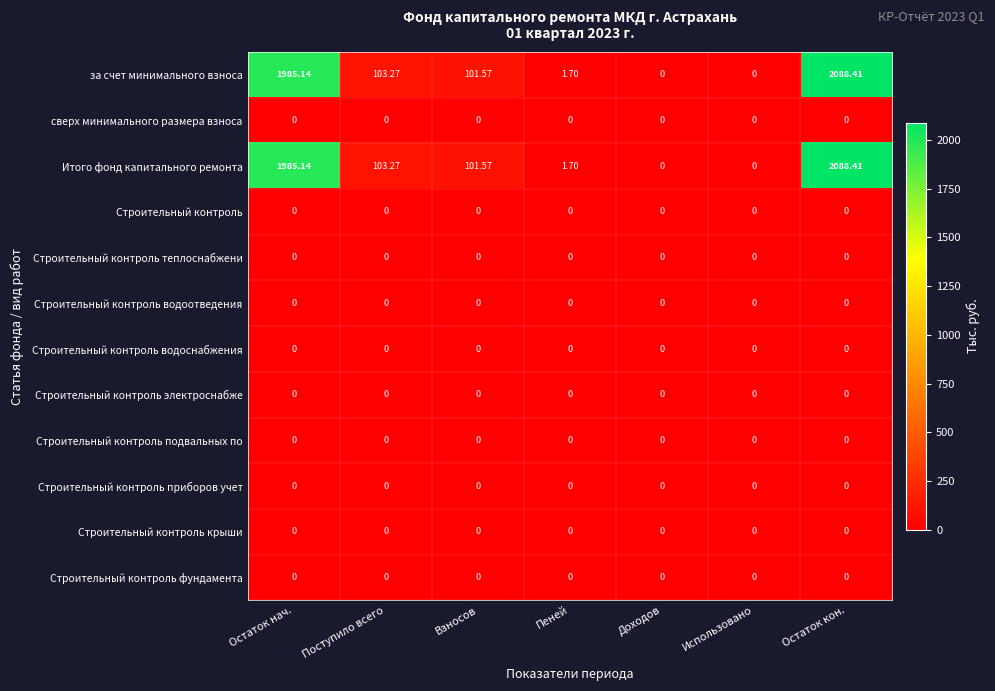

What is the total value across all series at Остаток нач.?

3970.3